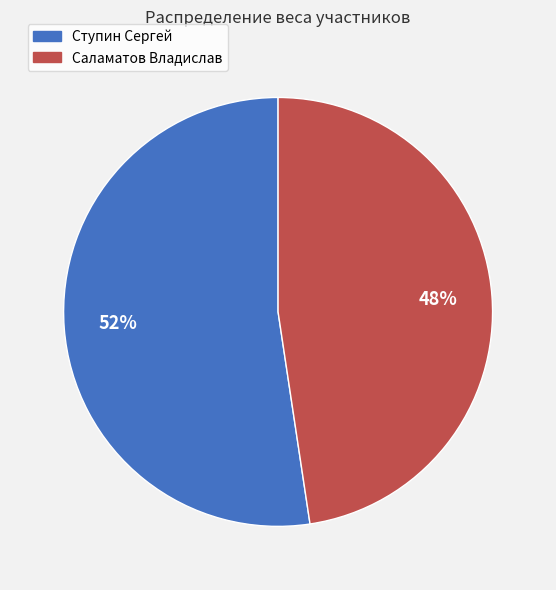

What is the largest slice in the pie chart?

Ступин Сергей